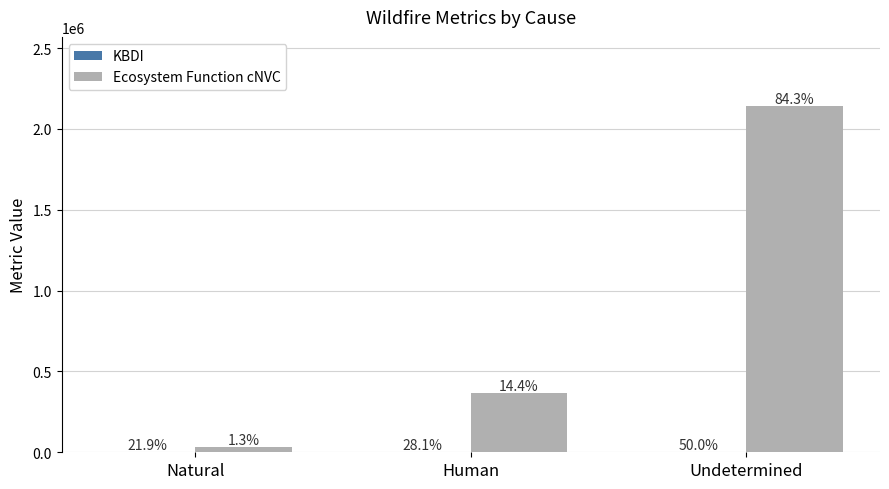

Are the bars grouped side by side (vs. stacked)?

Yes